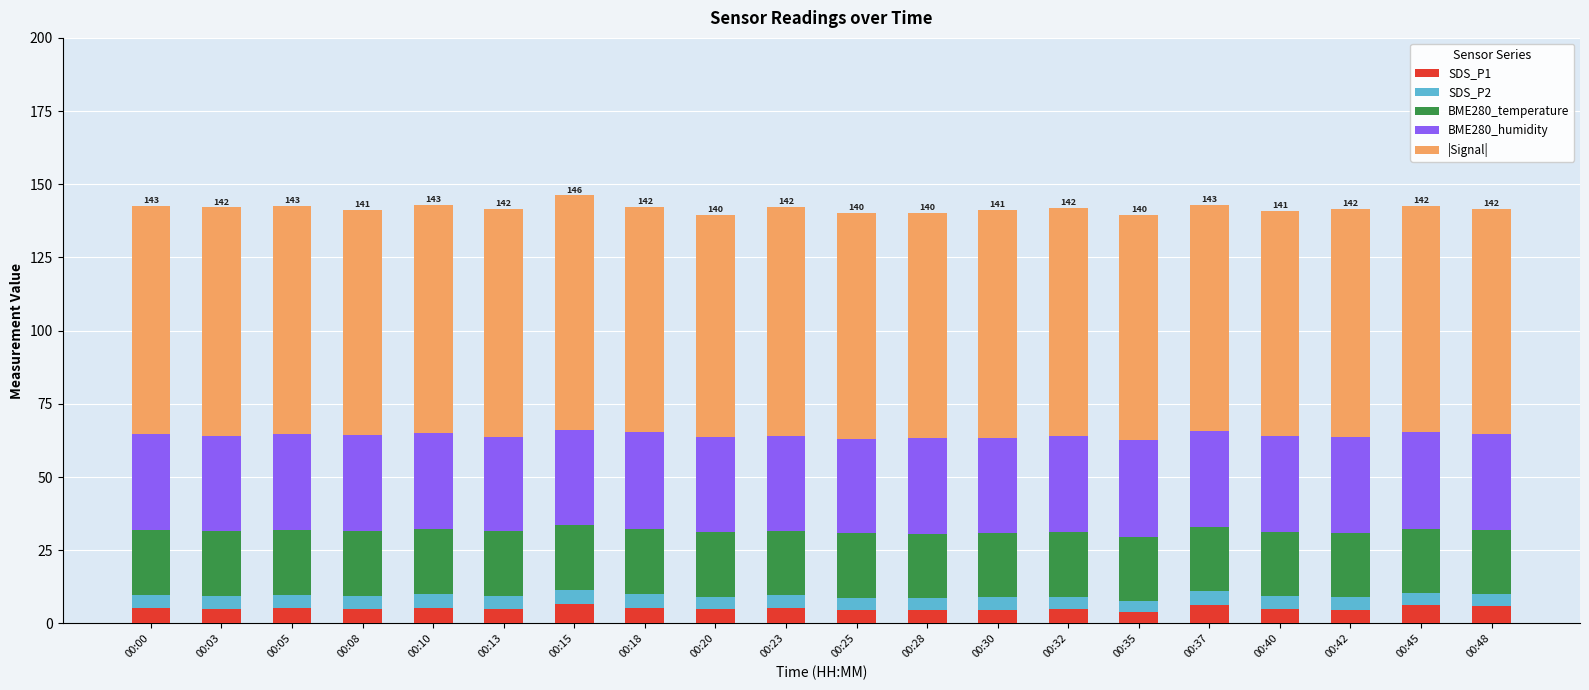

What is the sum of the SDS_P1 values at 00:08 and 00:13?

9.8